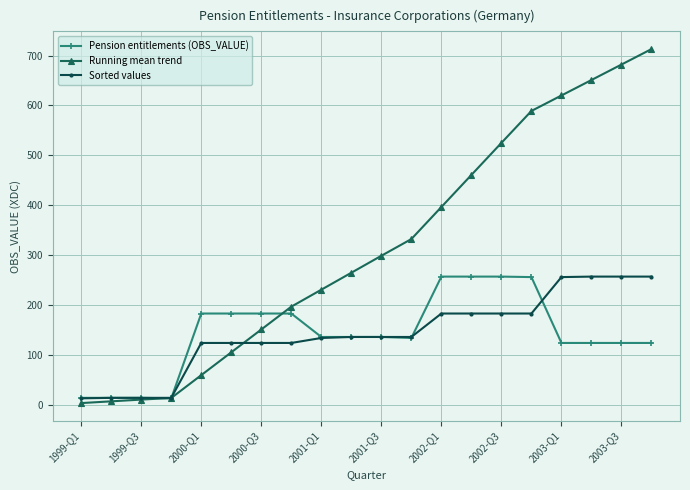

What is the highest value of the Running mean trend series?

713.0